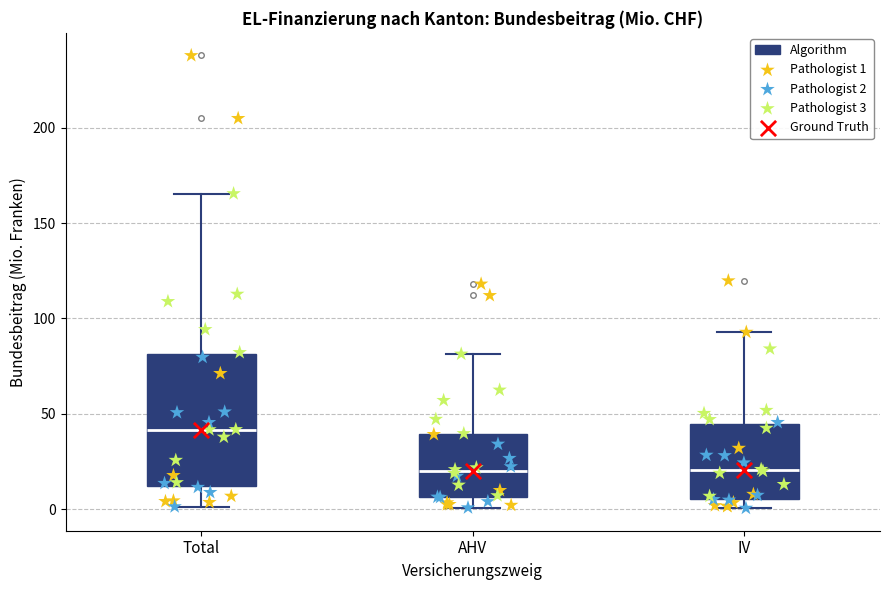

Where does the median line of the box for IV sit on the y-axis? The values are not printed on the chart, so give them approximately, as read against the axis.

20